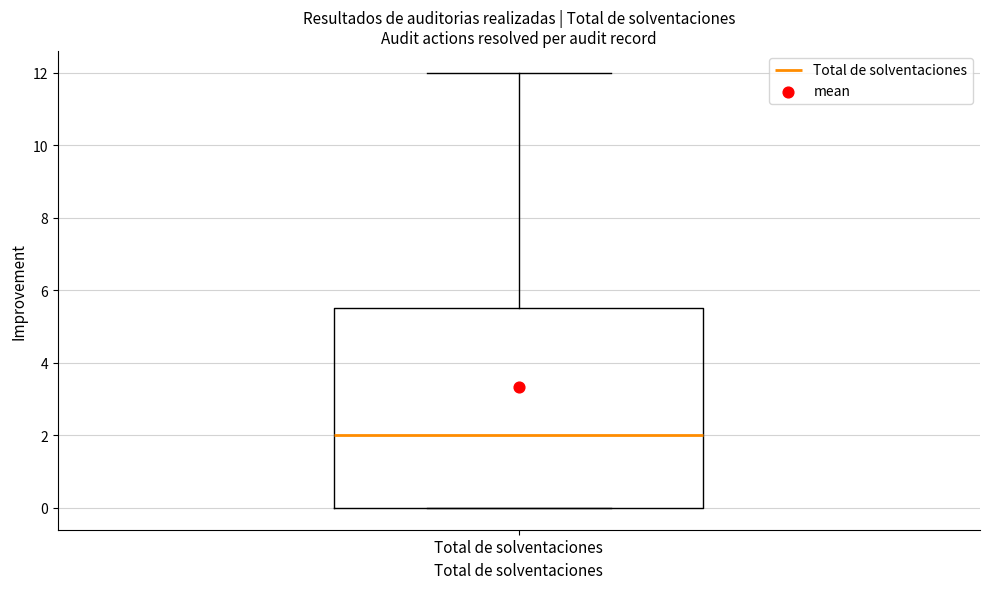

Transcribe this box plot: give where the median line is, the range the box spans, and where the two whiskers end, as read against the y-axis. The values are not printed on the chart, so give them approximately, as read against the axis.

median 2.0, box 0.0 to 5.6, whiskers 0.0 to 12.0